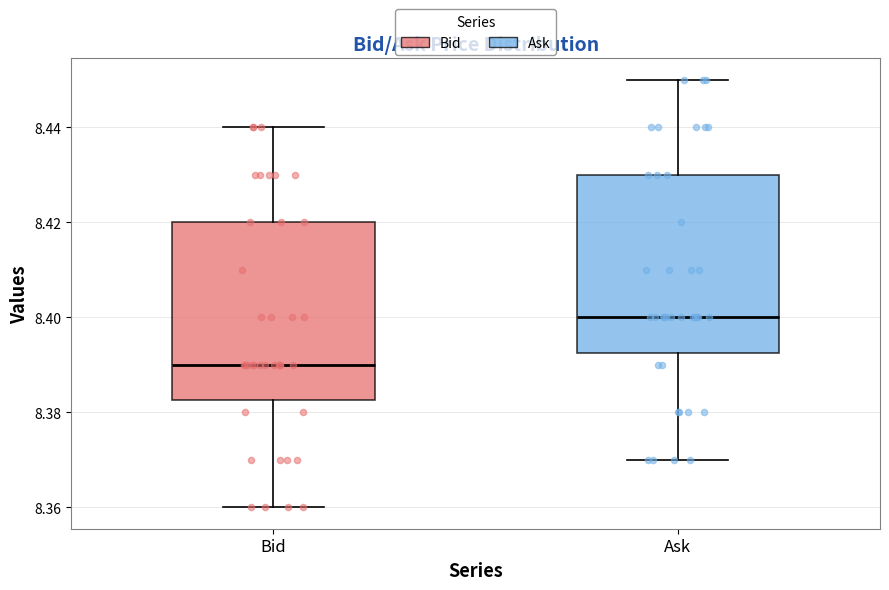

Reading left to right, read every box against the y-axis: the position of its median line, the range the box covers, and the ends of its whiskers. The values are not printed on the chart, so give them approximately, as read against the axis.

Bid: median 8.390, box 8.382 to 8.420, whiskers 8.360 to 8.440
Ask: median 8.400, box 8.392 to 8.430, whiskers 8.370 to 8.450